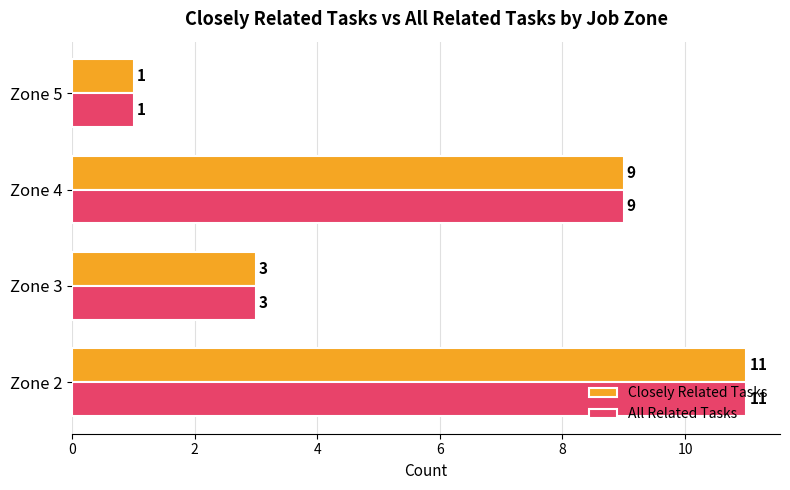

The value of Closely Related Tasks at Zone 2 is 4. True or false?

False